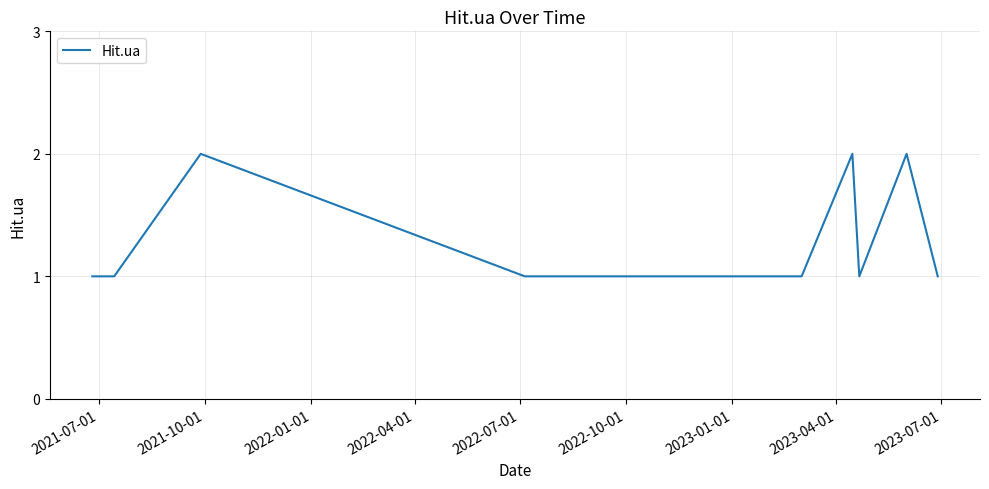

Does the chart display data point markers on the line(s)?

No